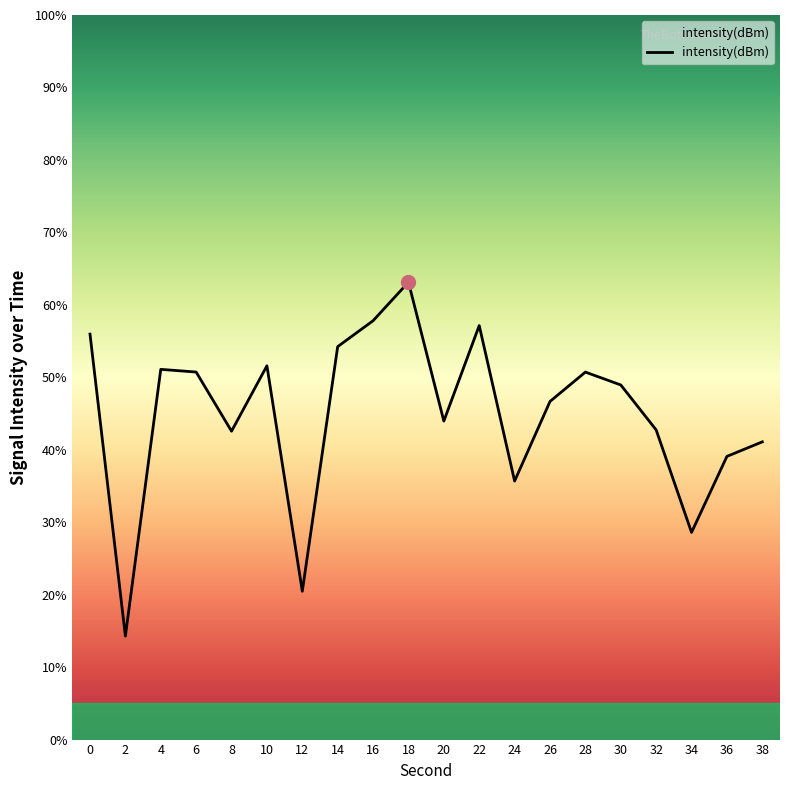

Read the value at 20.

44.0